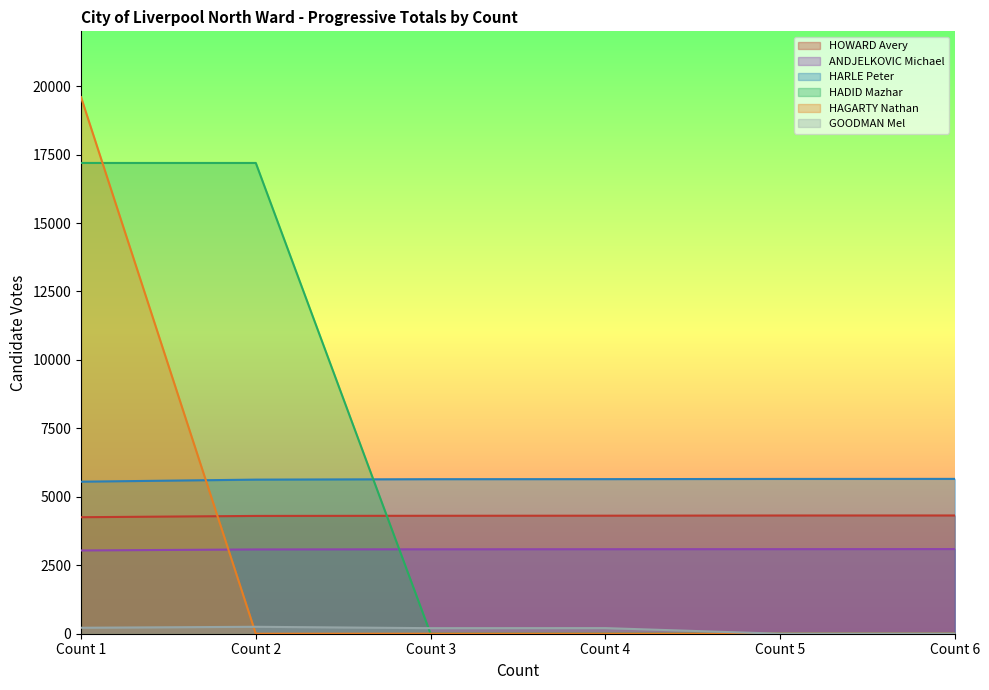

How many interior local peaks does the GOODMAN Mel series have?

2